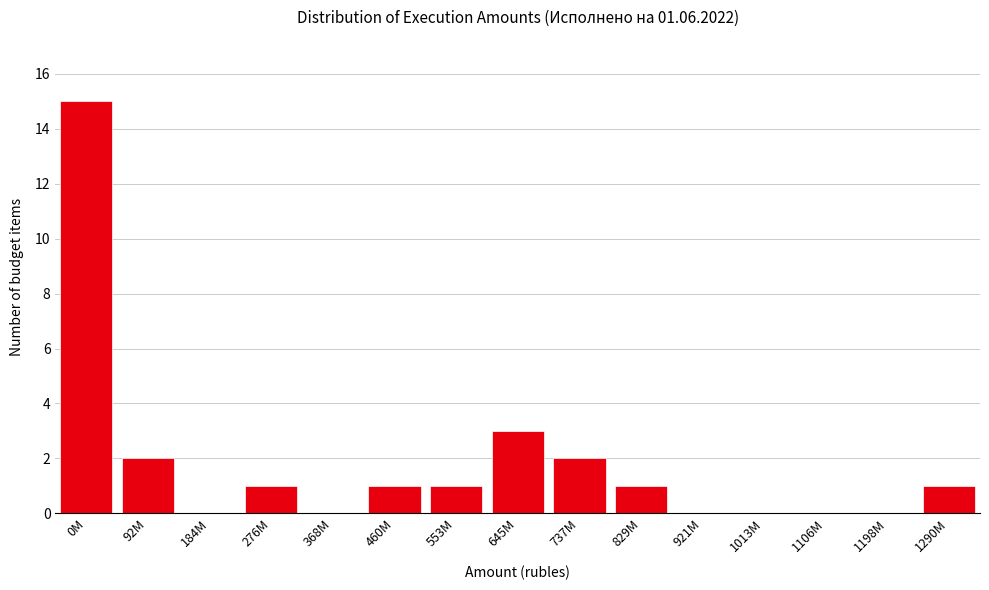

Reading left to right, extract all data points from this chart.

0M=15	92M=2	184M=0	276M=1	368M=0	460M=1	553M=1	645M=3	737M=2	829M=1	921M=0	1013M=0	1106M=0	1198M=0	1290M=1